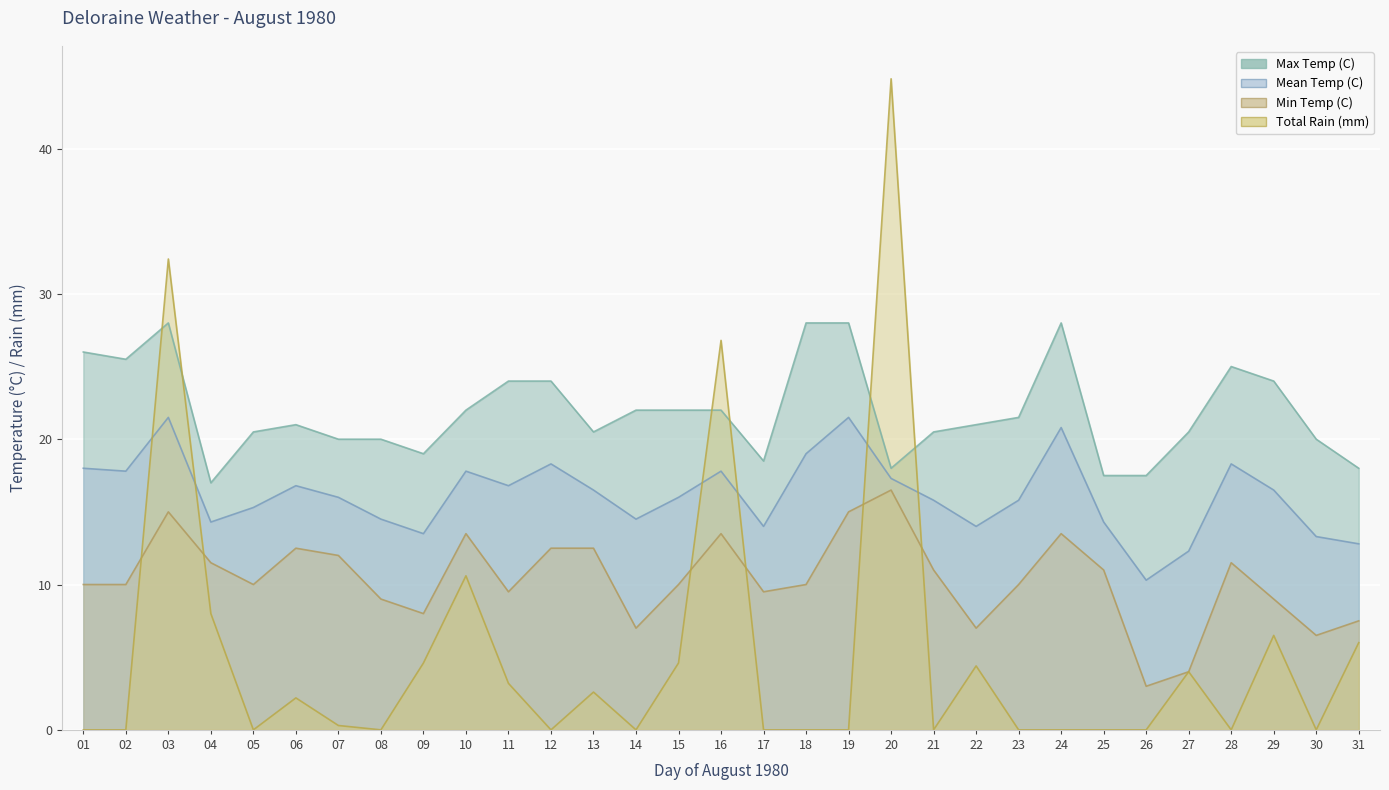

How many values in Total Rain (mm) are above zero?

15